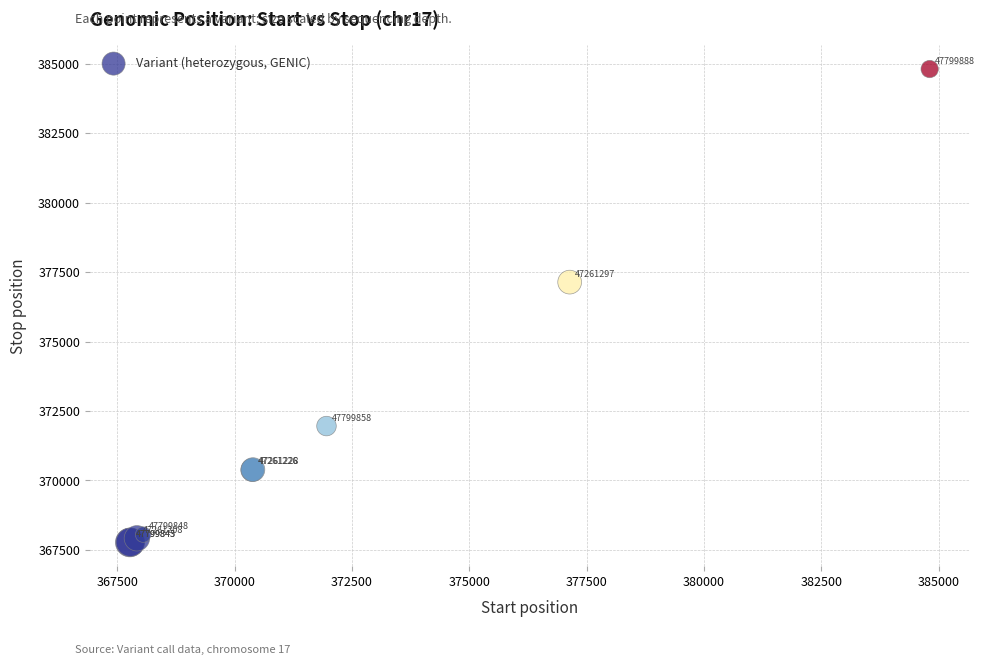

What Y value in the scatter plot is closest to 376290?

377141